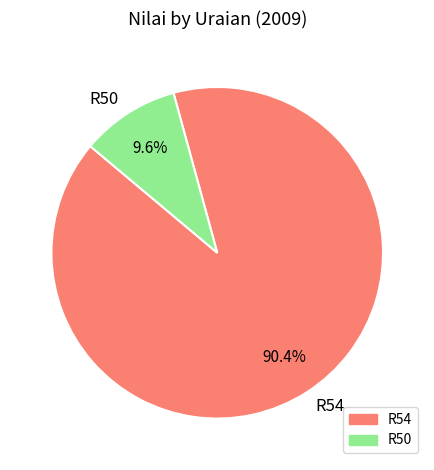

To the nearest percent, what portion does R50 represent?

10%